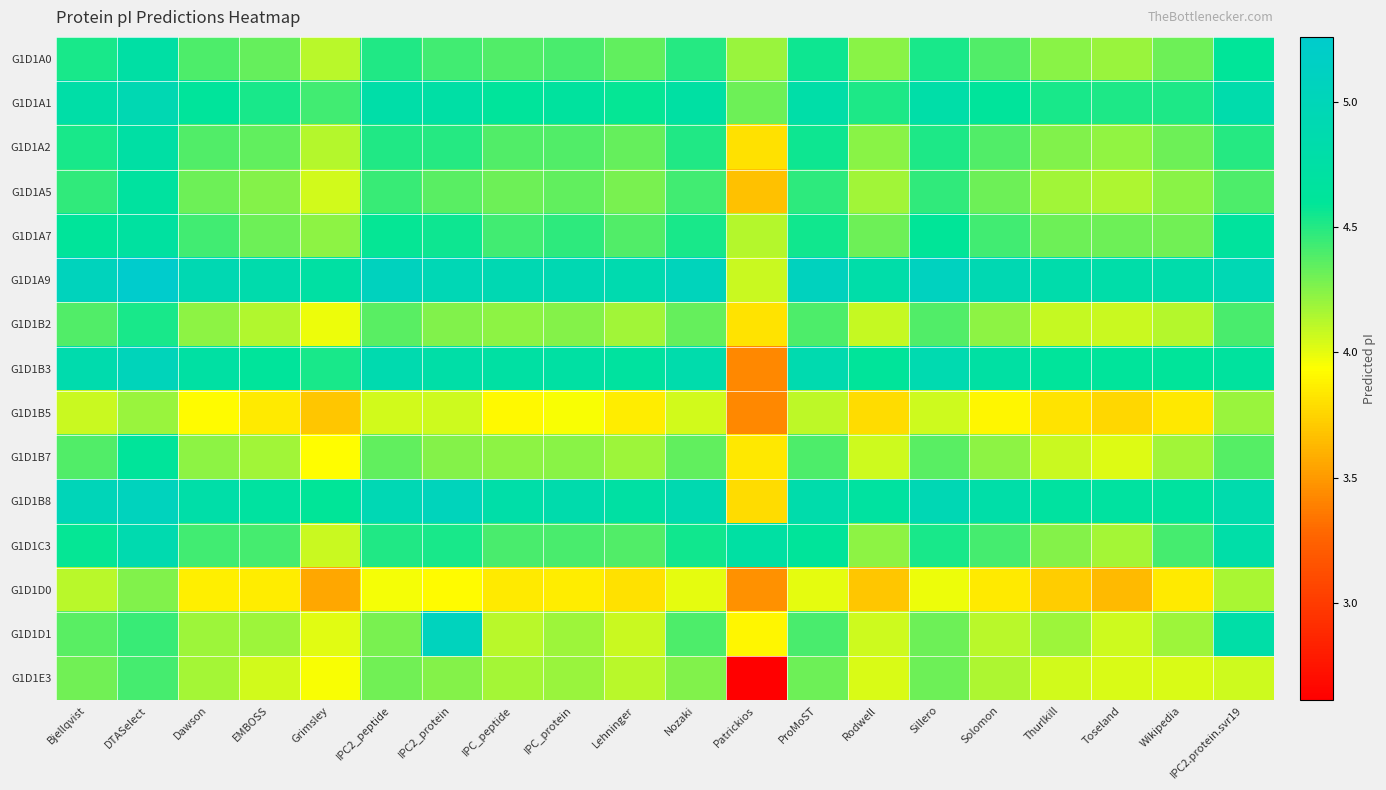

What is the total value across all series at Grimsley?

62.0